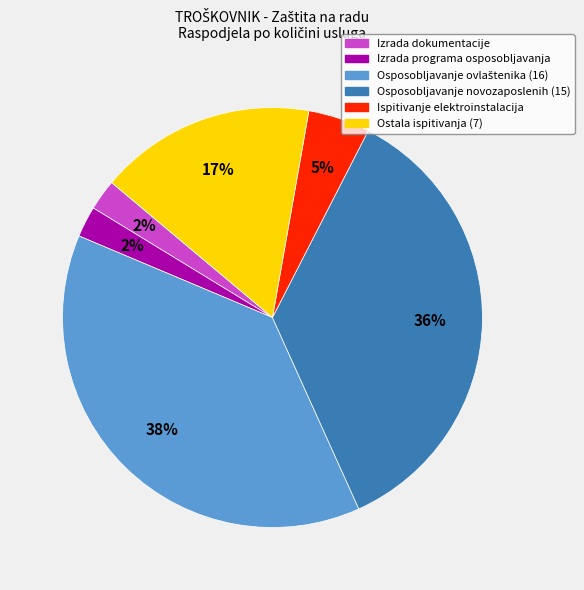

Does any single category account for the majority?

No